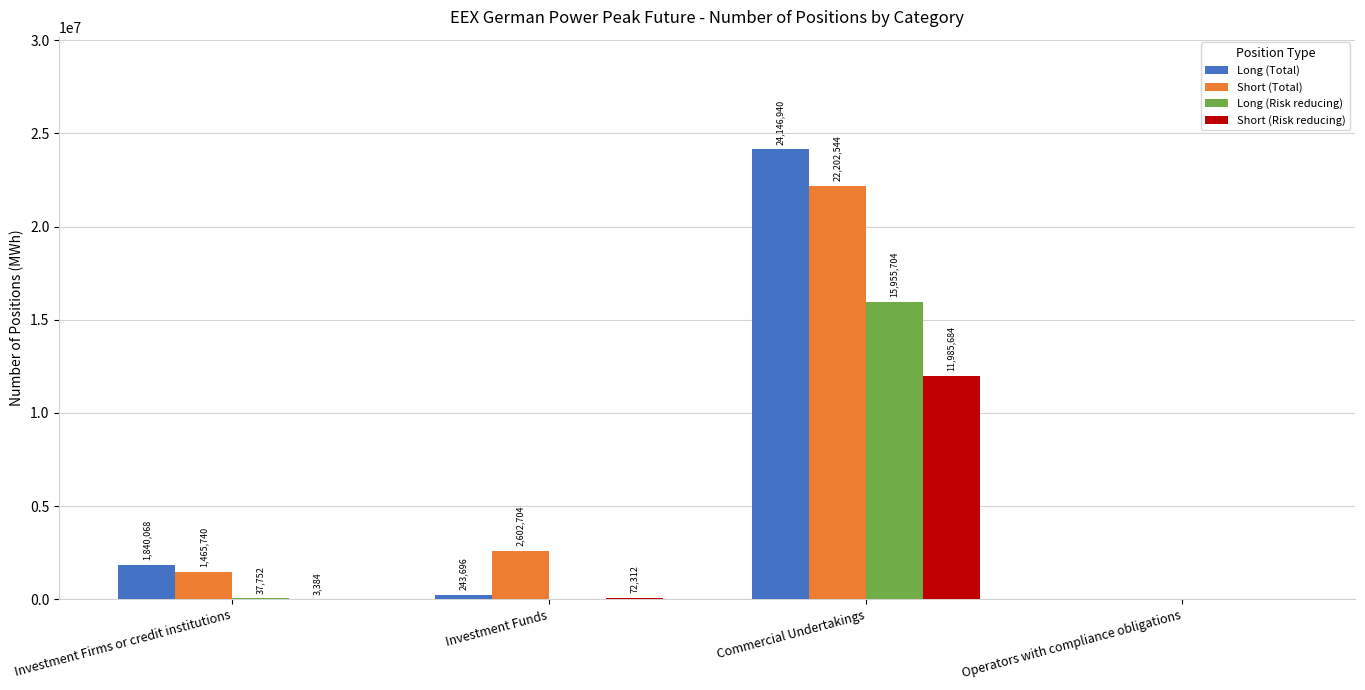

Reading left to right, extract all data points from this chart.

Long (Total): Investment Firms or credit institutions=1840068	Investment Funds=243696	Commercial Undertakings=24146940	Operators with compliance obligations=0
Short (Total): Investment Firms or credit institutions=1465740	Investment Funds=2602704	Commercial Undertakings=22202544	Operators with compliance obligations=0
Long (Risk reducing): Investment Firms or credit institutions=37752	Investment Funds=0	Commercial Undertakings=15955704	Operators with compliance obligations=0
Short (Risk reducing): Investment Firms or credit institutions=3384	Investment Funds=72312	Commercial Undertakings=11985684	Operators with compliance obligations=0